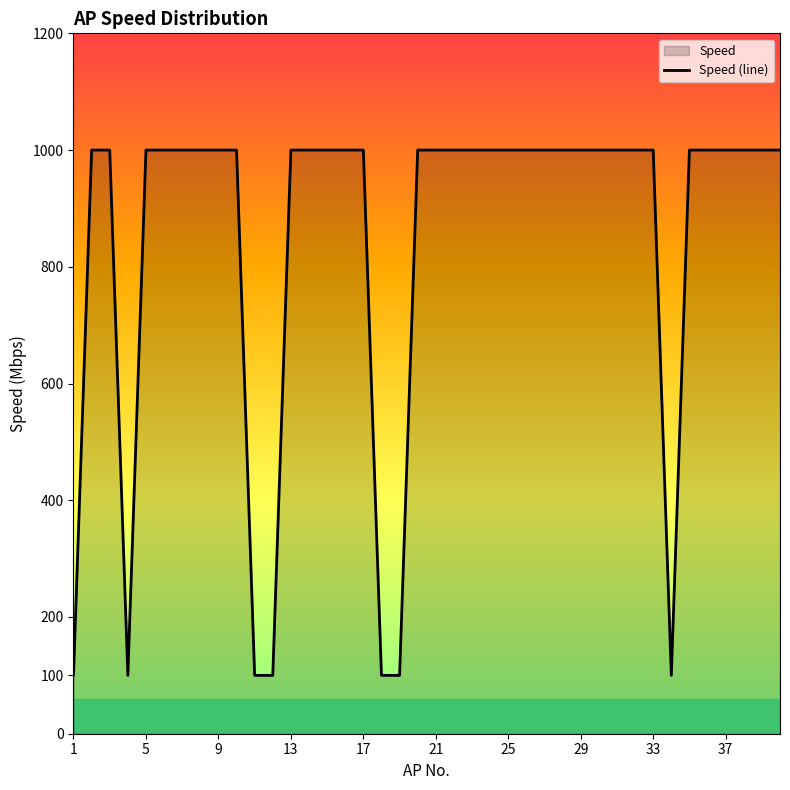

At which label is the value closest to 550?

1